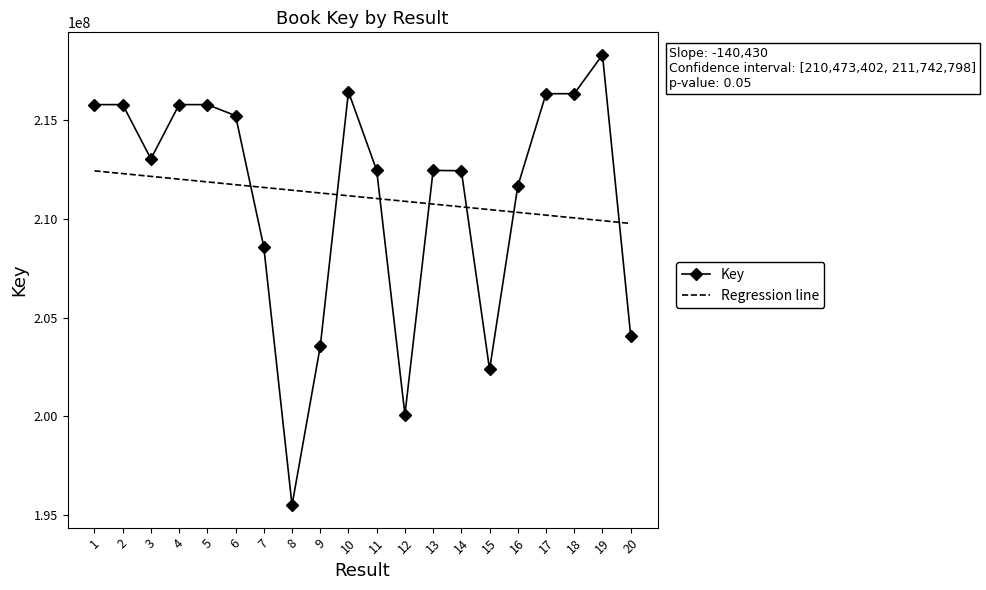

What is the average value of the Regression line series?

211108100.3